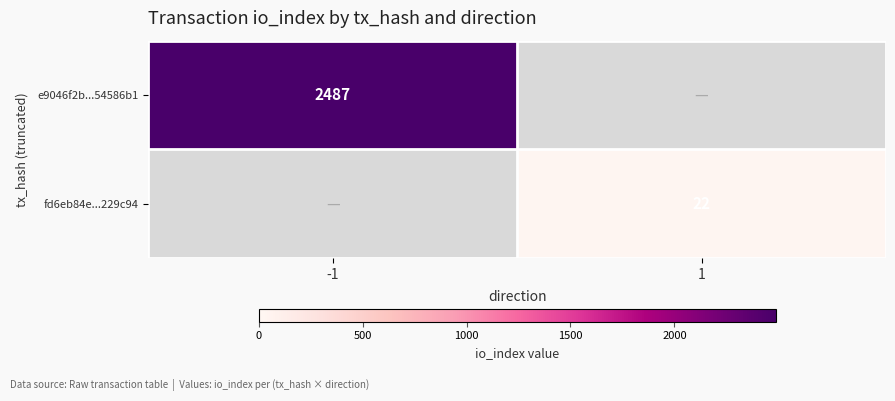

The value of fd6eb84e...229c94 at 1 is 30. True or false?

False